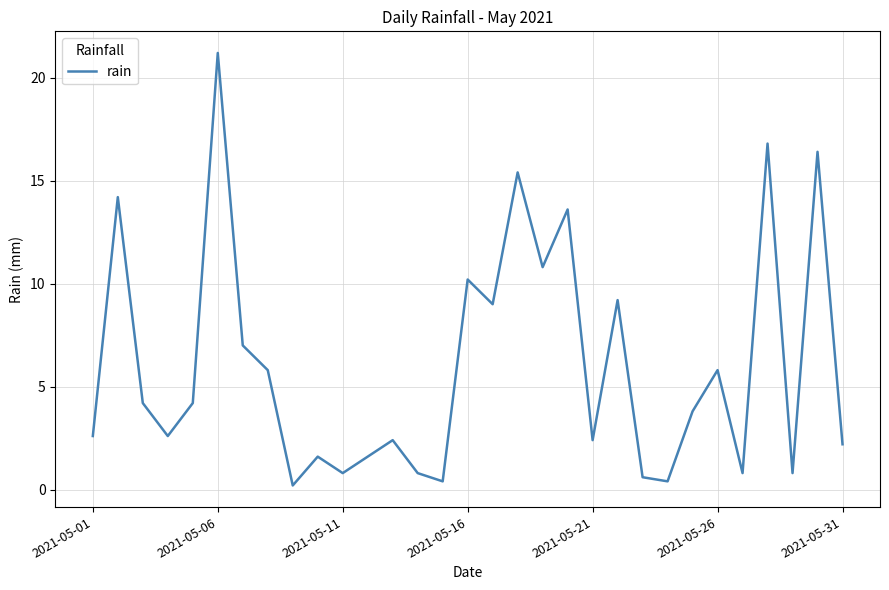

Reading left to right, list all the values displayed in this chart.

2.6	14.2	4.2	2.6	4.2	21.2	7.0	5.8	0.2	1.6	0.8	1.6	2.4	0.8	0.4	10.2	9.0	15.4	10.8	13.6	2.4	9.2	0.6	0.4	3.8	5.8	0.8	16.8	0.8	16.4	2.2